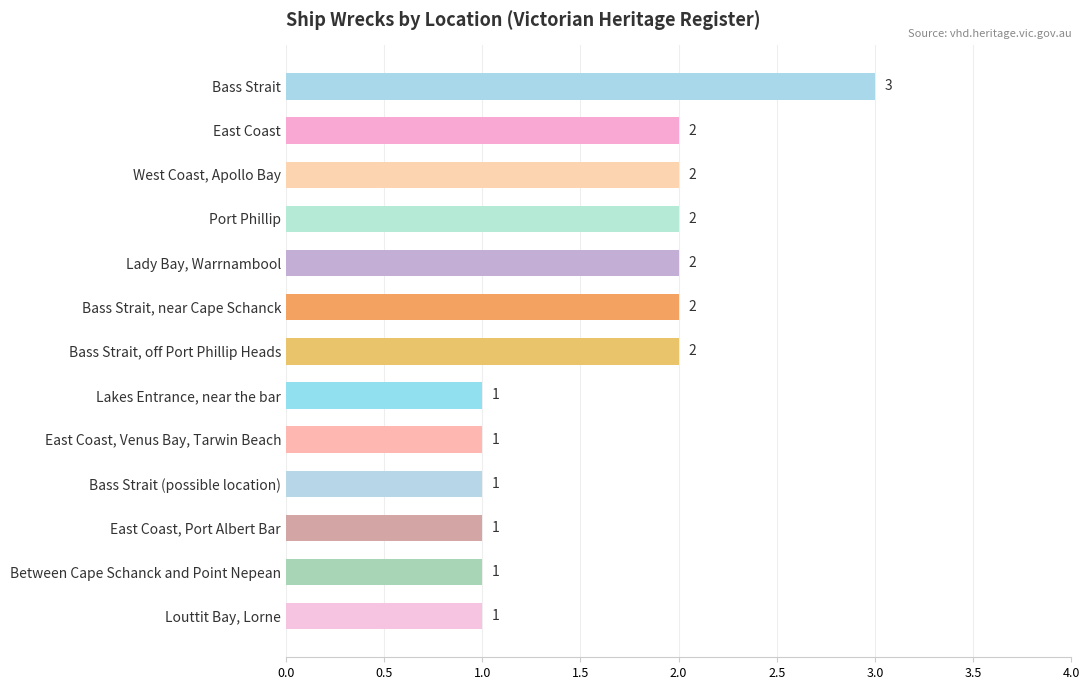

The chart shows a value of 0 at Bass Strait, near Cape Schanck. True or false?

False